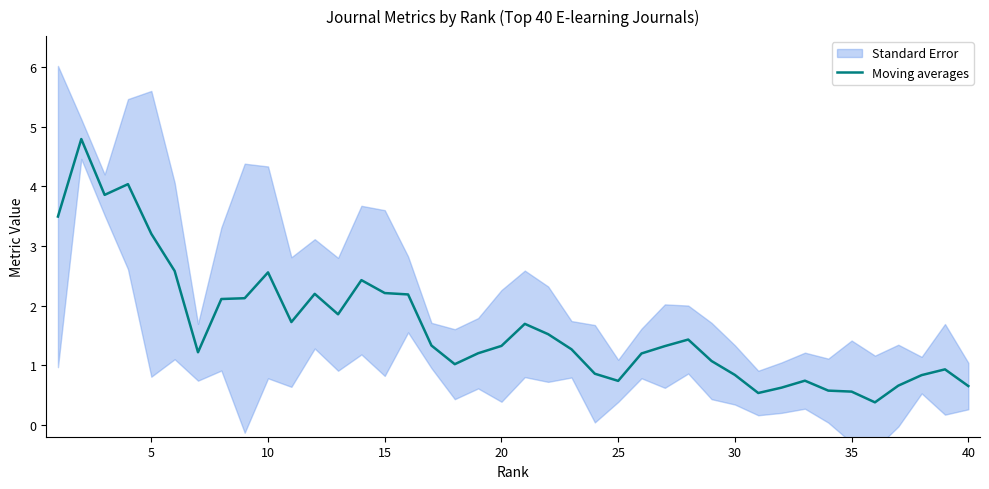

What is the highest value of the Moving averages series?

4.8